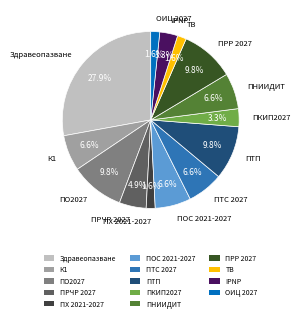

Approximately how many times larger is the value at ПНИИДИТ compared to ПКИП2027?

2.0